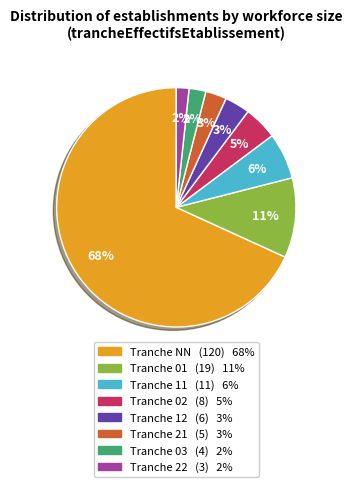

Is there any slice that represents more than half of the pie?

Yes